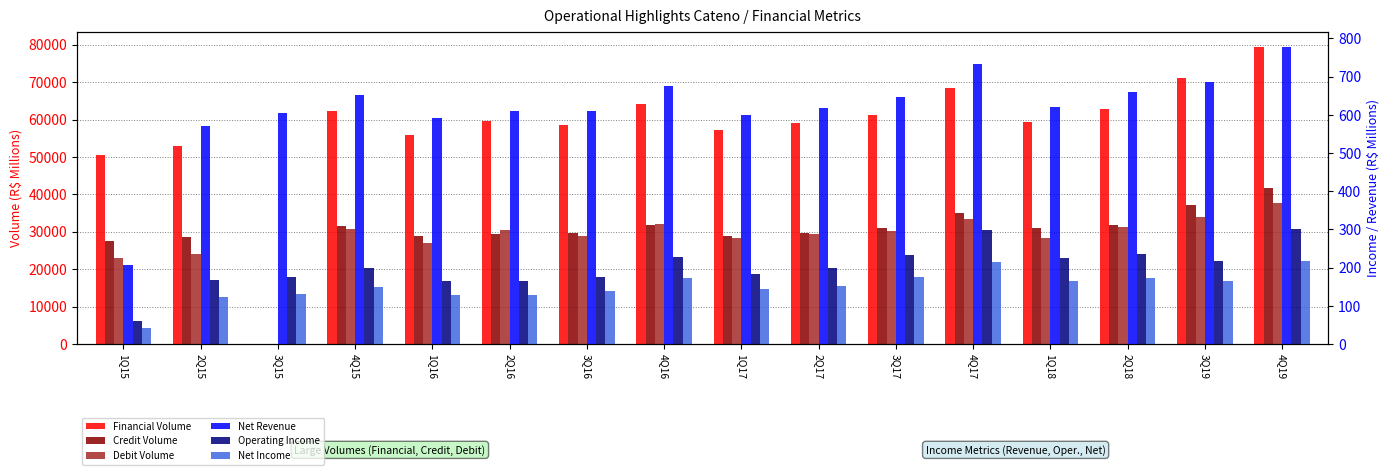

What is the sum of all Operating Income values?

3227.4